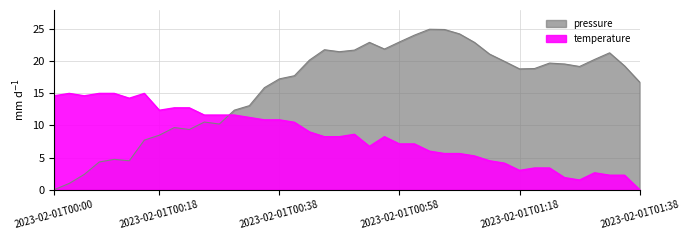

What is the total value across all series at 2023-02-01T00:18?

20.9